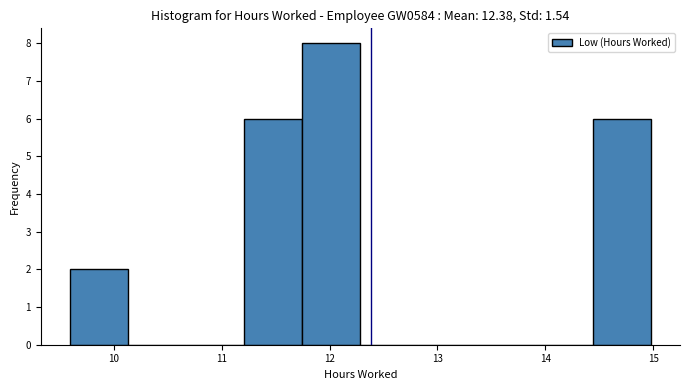

How tall is the bar that spans 14.4 to 15.0 on the x-axis? Neither the bar edges nor the heights are printed on the chart, so give them approximately, as read against the axes.

6